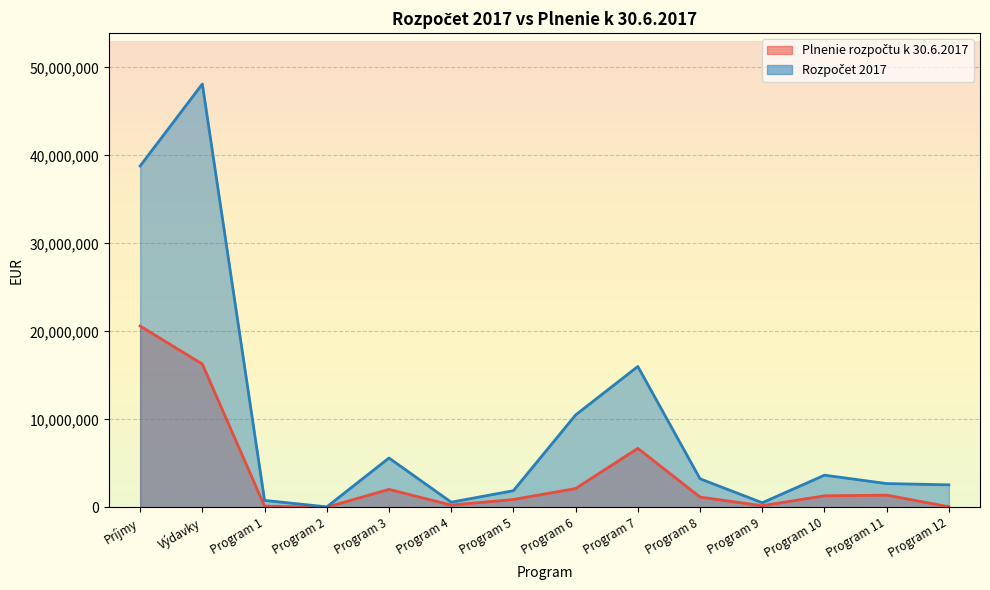

Reading left to right, what are all the values shown in this chart?

Plnenie rozpočtu k 30.6.2017: 20607835	16286994	131505	16962	2040465	253722	891071	2137997	6702733	1166147	184648	1309931	1382239	69574
Rozpočet 2017: 38799749	48121545	788400	52500	5607005	585225	1892145	10501814	16013670	3245771	520970	3654446	2702175	2557424